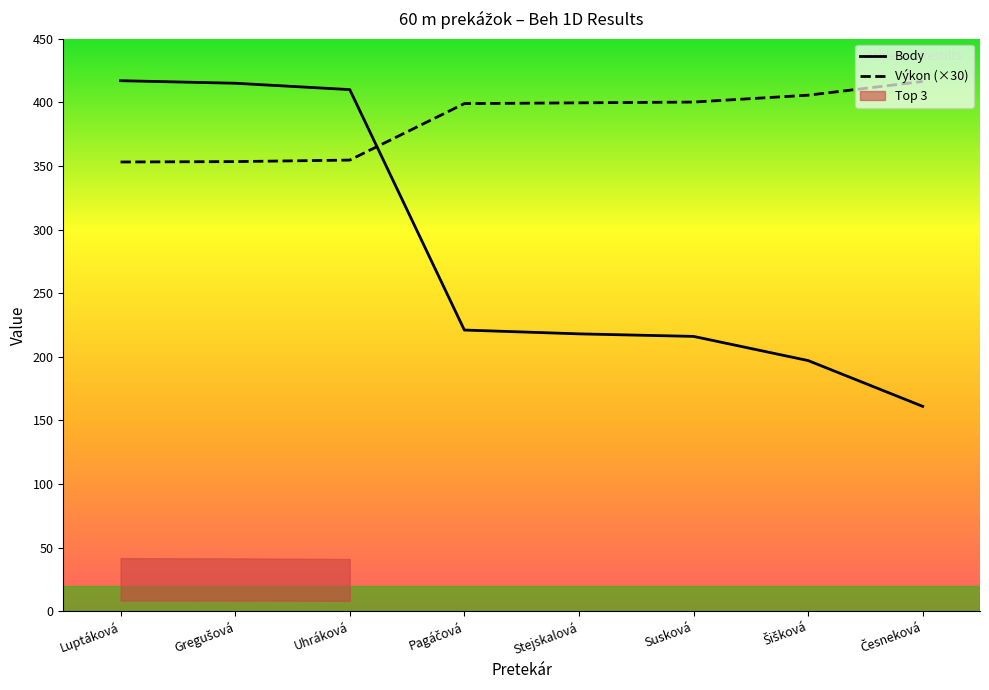

Which series changed the most between Uhráková and Česneková?

Body